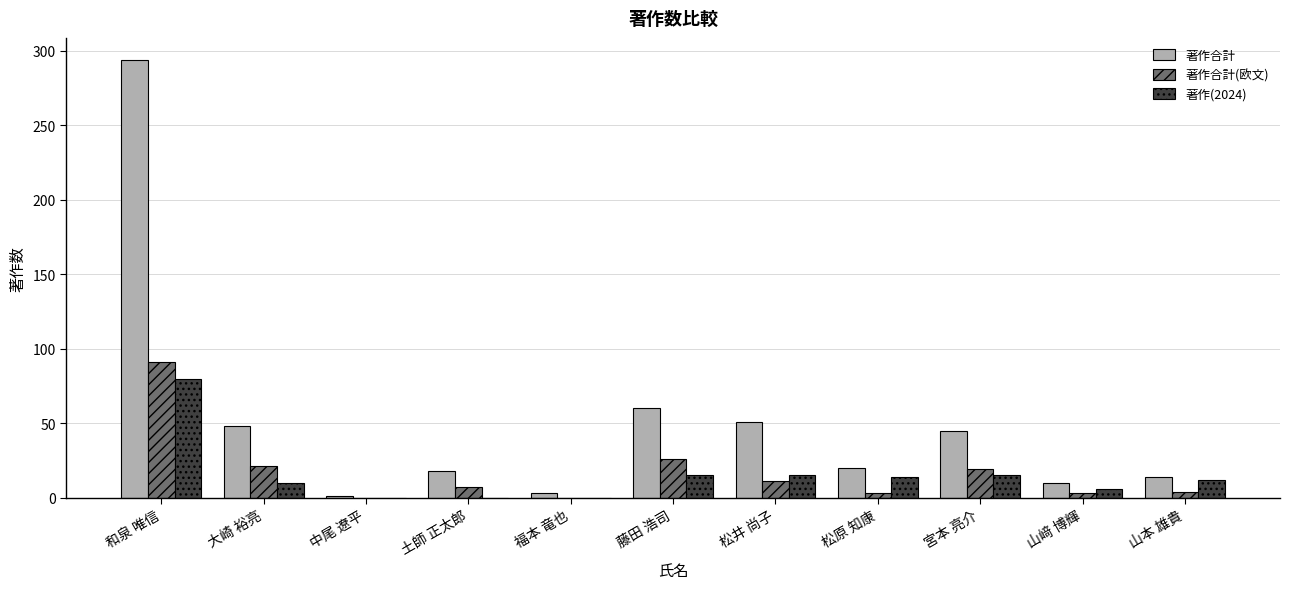

Is the value of 著作合計(欧文) at 松井 尚子 greater than the value of 著作合計 at 松原 知康?

No